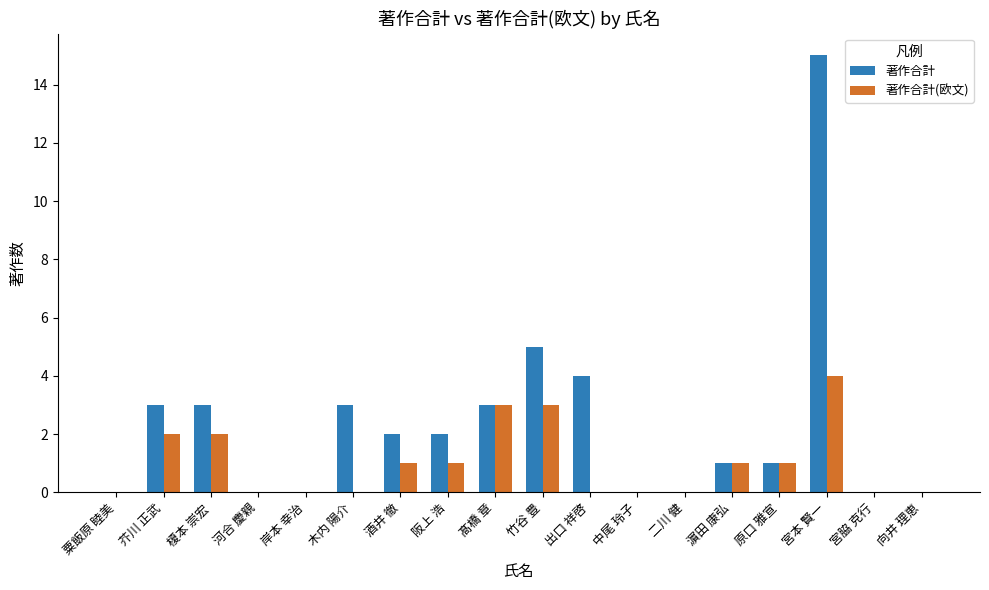

Which series has the largest total across all categories?

著作合計